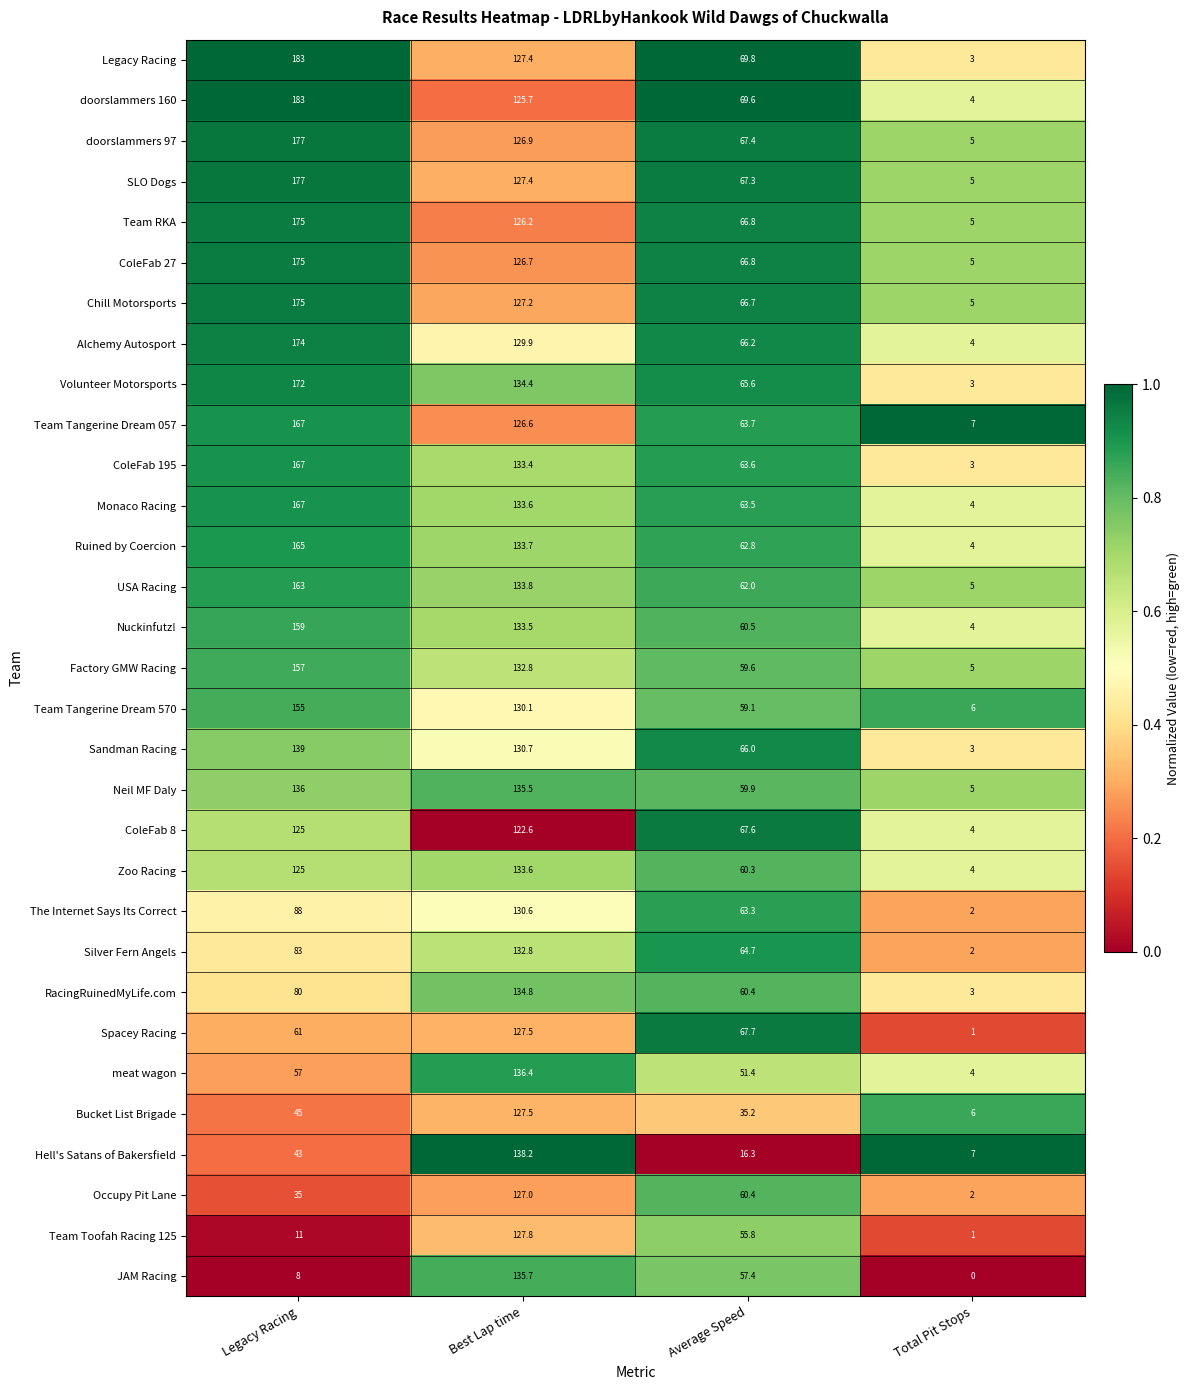

Is the value of Ruined by Coercion at Average Speed greater than the value of doorslammers 160 at Total Pit Stops?

Yes